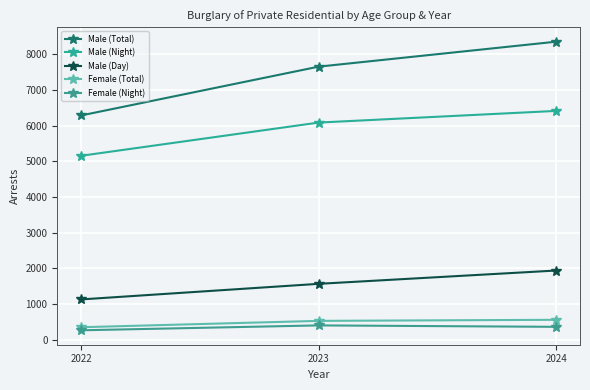

How many series are shown in this chart?

5